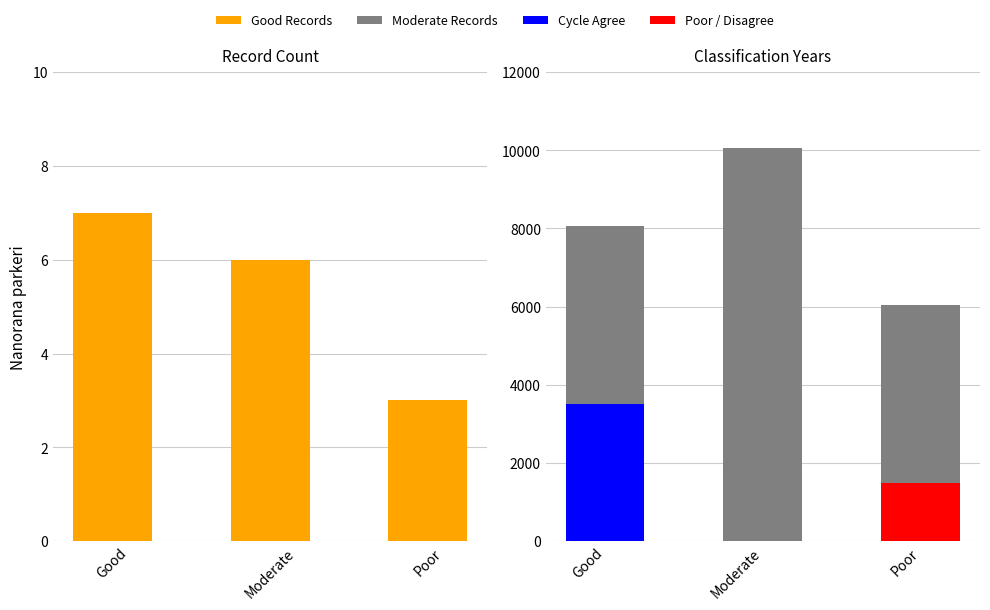

Which category has the lowest value in the Year Sum series?

Poor